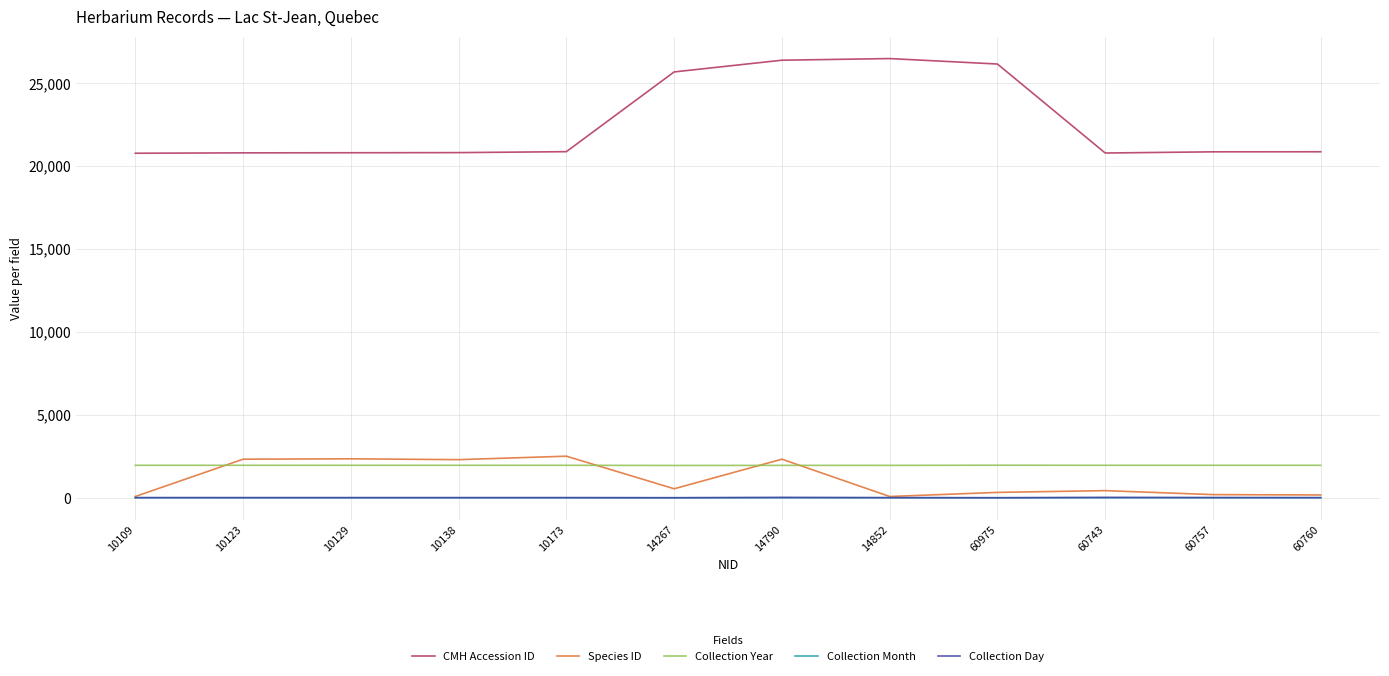

Which series ends up on top after the final intersection of Species ID and Collection Year?

Collection Year